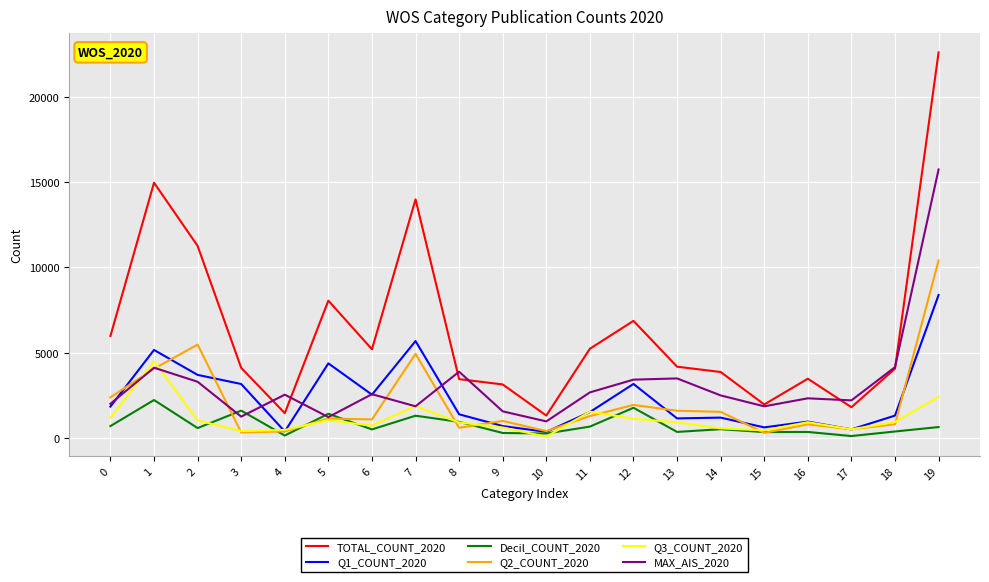

The value of TOTAL_COUNT_2020 at 13 is 2094. True or false?

False